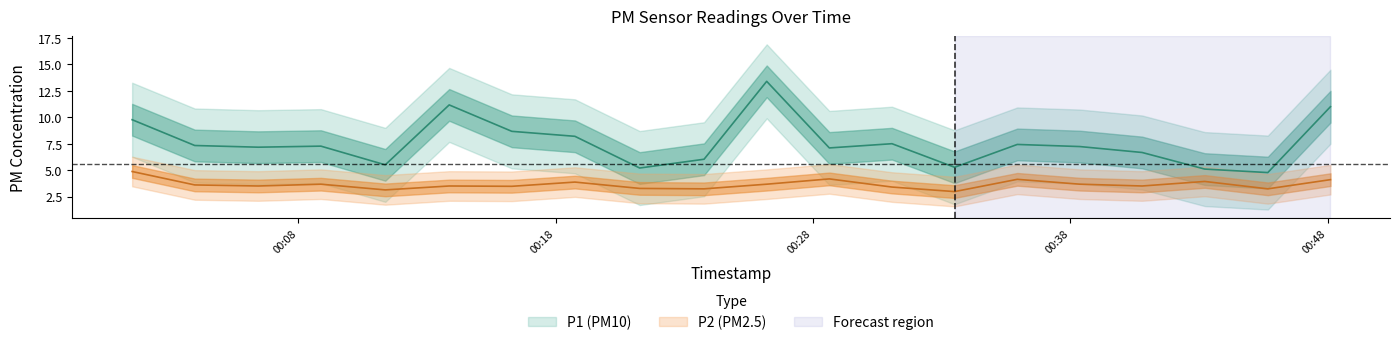

Is it true that P1 equals 3.8 at 9?

False